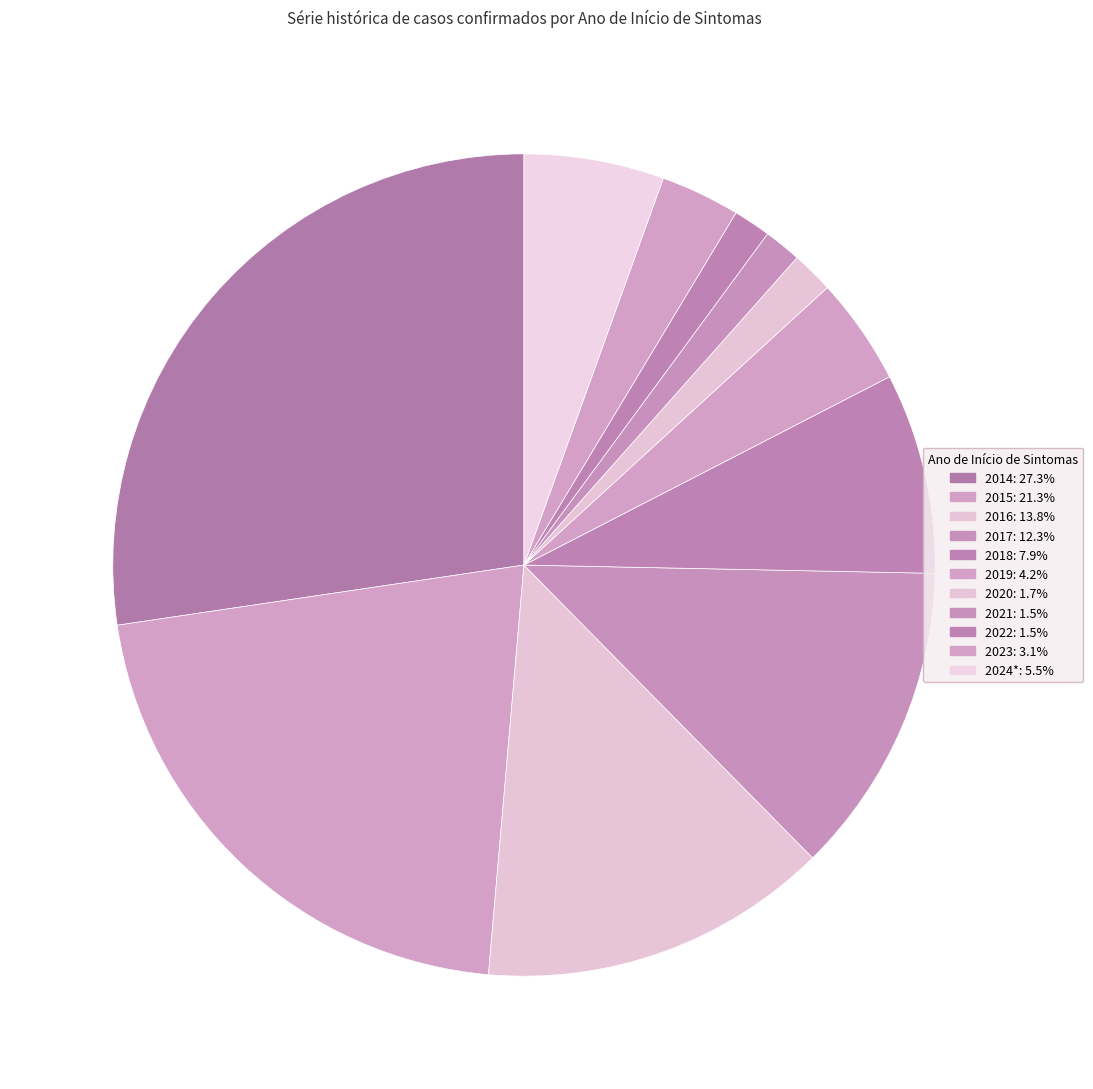

Is there any slice that represents more than half of the pie?

No